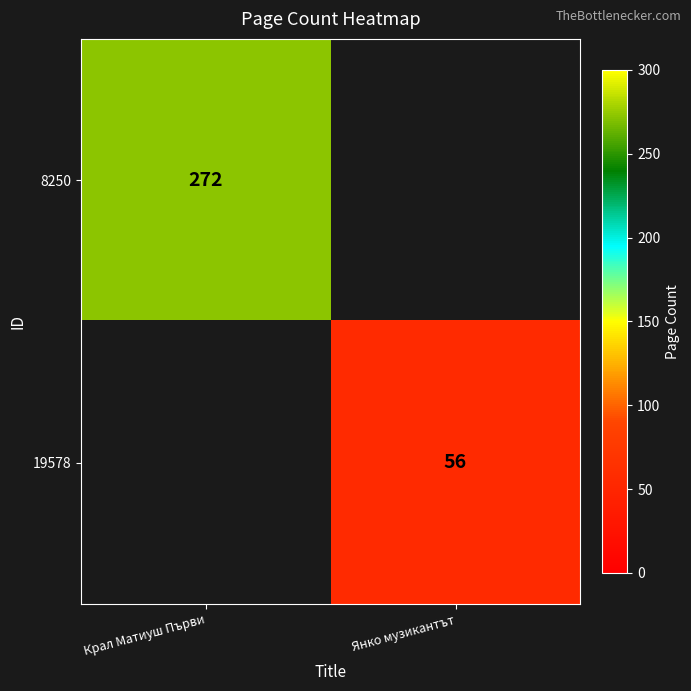

Is it true that 8250 equals 272 at Крал Матиуш Първи?

True